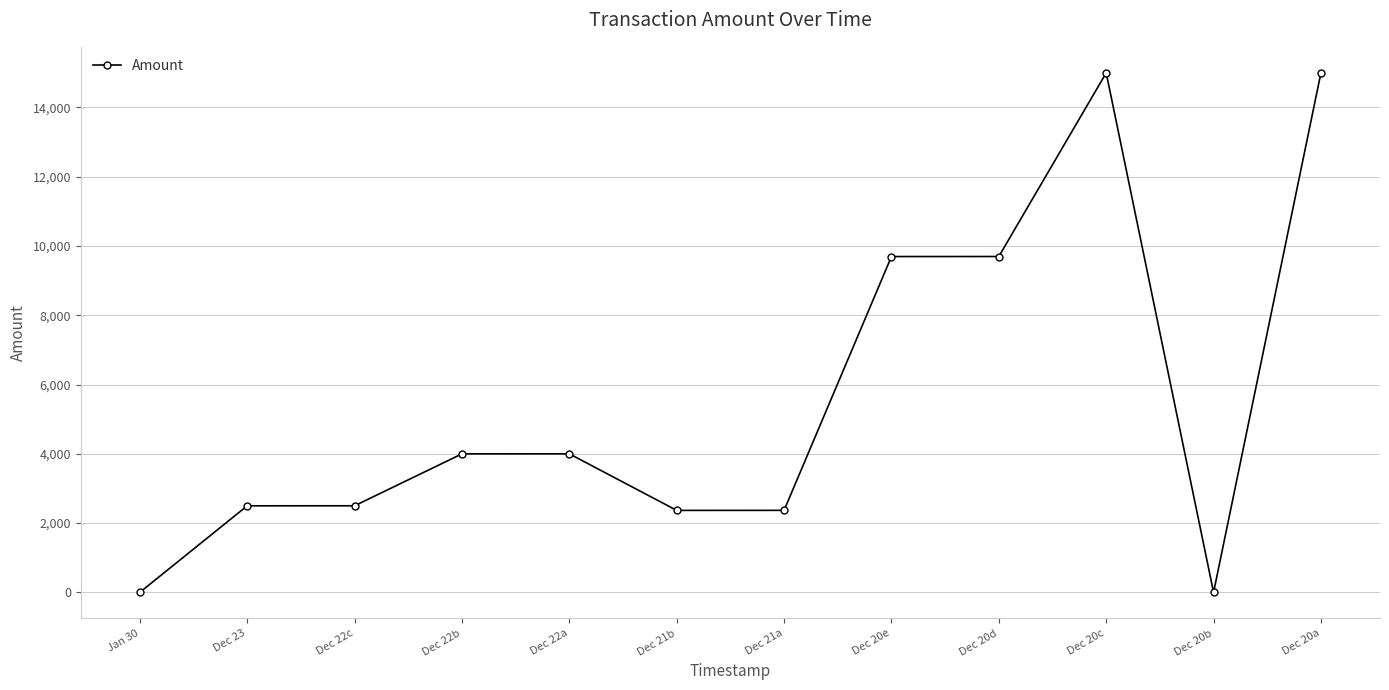

What is the label of the 6th point from the left?

Dec 21b